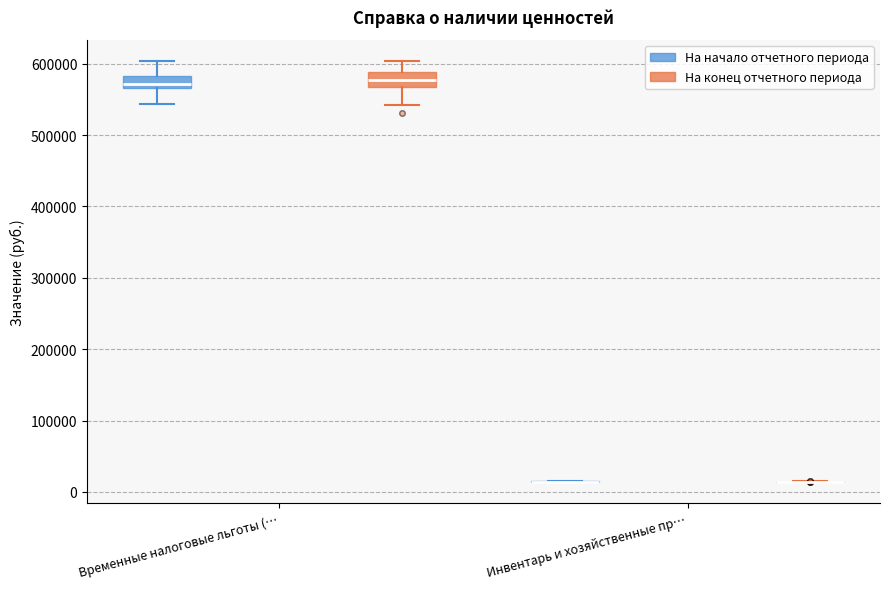

Reading left to right, read every box against the y-axis: the position of its median line, the range the box covers, and the ends of its whiskers. The values are not printed on the chart, so give them approximately, as read against the axis.

Временные налоговые льготы (… (На начало отчетного периода): median 570000 (inside the box), box 570000 to 580000, whiskers 540000 to 600000
Временные налоговые льготы (… (На конец отчетного периода): median 580000, box 570000 to 590000, whiskers 540000 to 600000
Инвентарь и хозяйственные пр… (На начало отчетного периода): box collapsed to a line at 10000, whiskers 10000 to 20000
Инвентарь и хозяйственные пр… (На конец отчетного периода): box collapsed to a line at 10000, whiskers 10000 to 10000